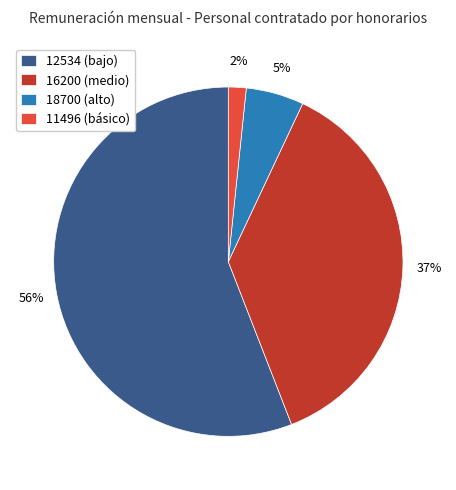

How many segments does this pie chart have?

4